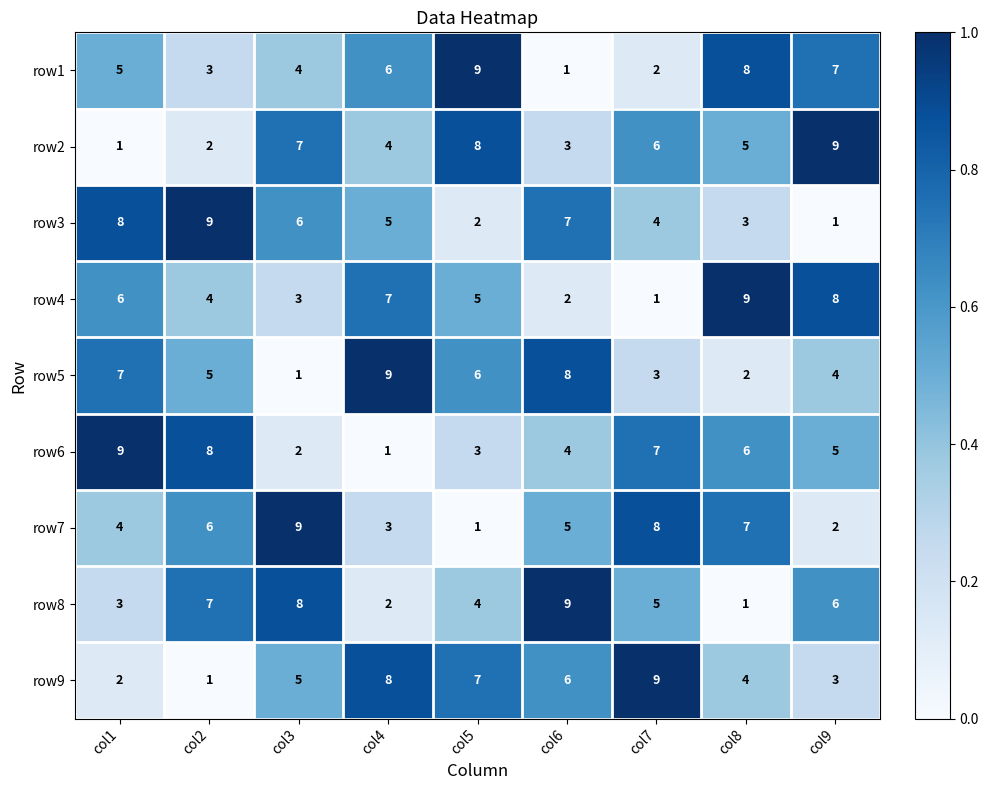

How many distinct data groups are displayed?

9